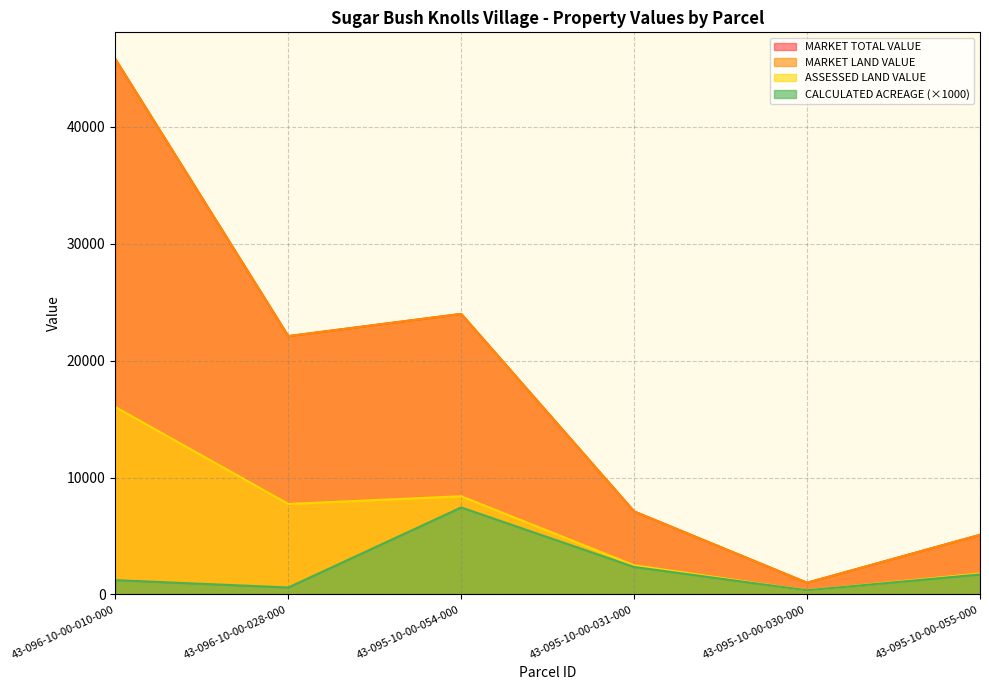

How many data points in CALCULATED ACREAGE are above 1709?

3